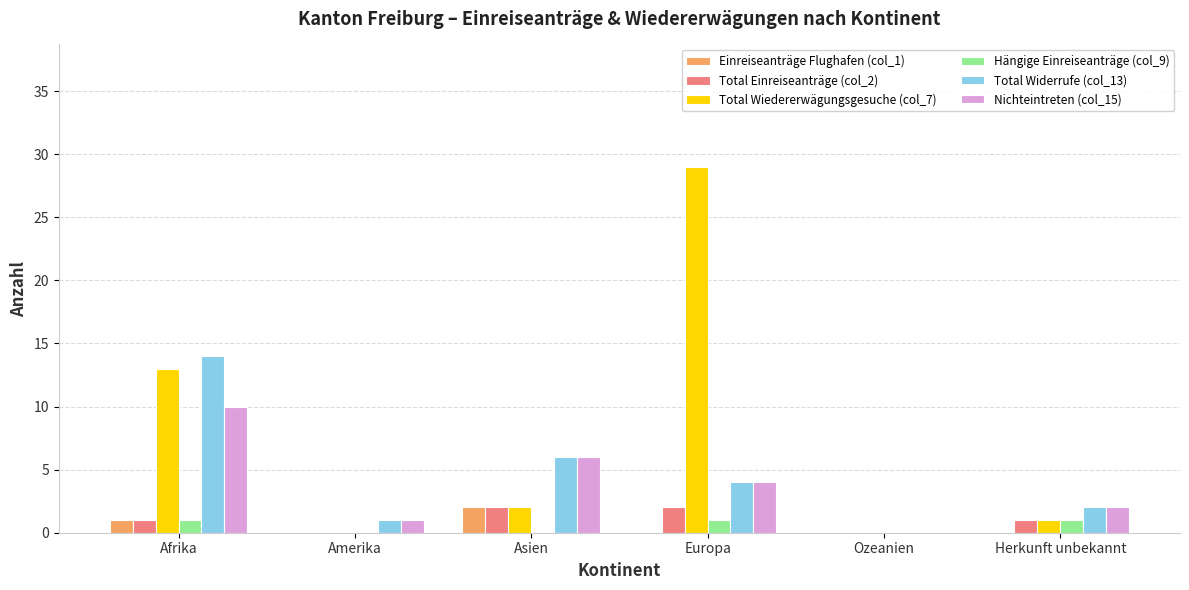

The Total Widerrufe (col_13) series shows 0 at Ozeanien. True or false?

True